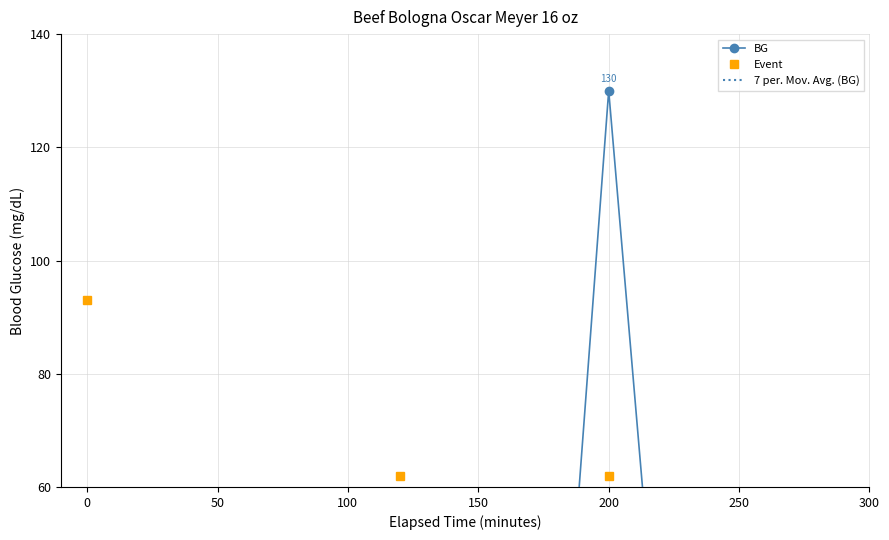

At 150, list the series in order from smallest to largest.

Event, BG, 7 per. Mov. Avg. (BG)